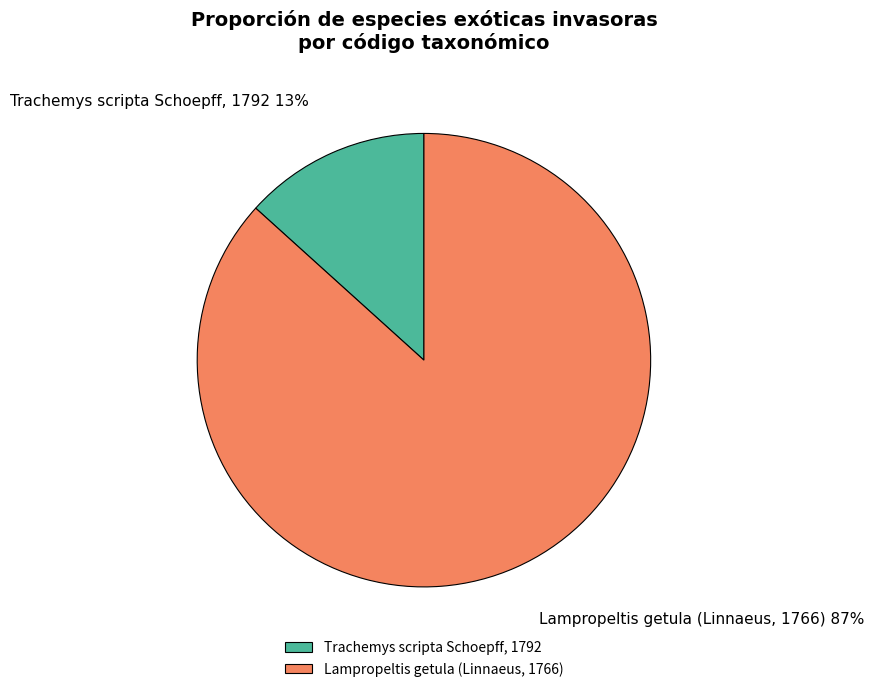

Which slice is the smallest?

Trachemys scripta Schoepff, 1792